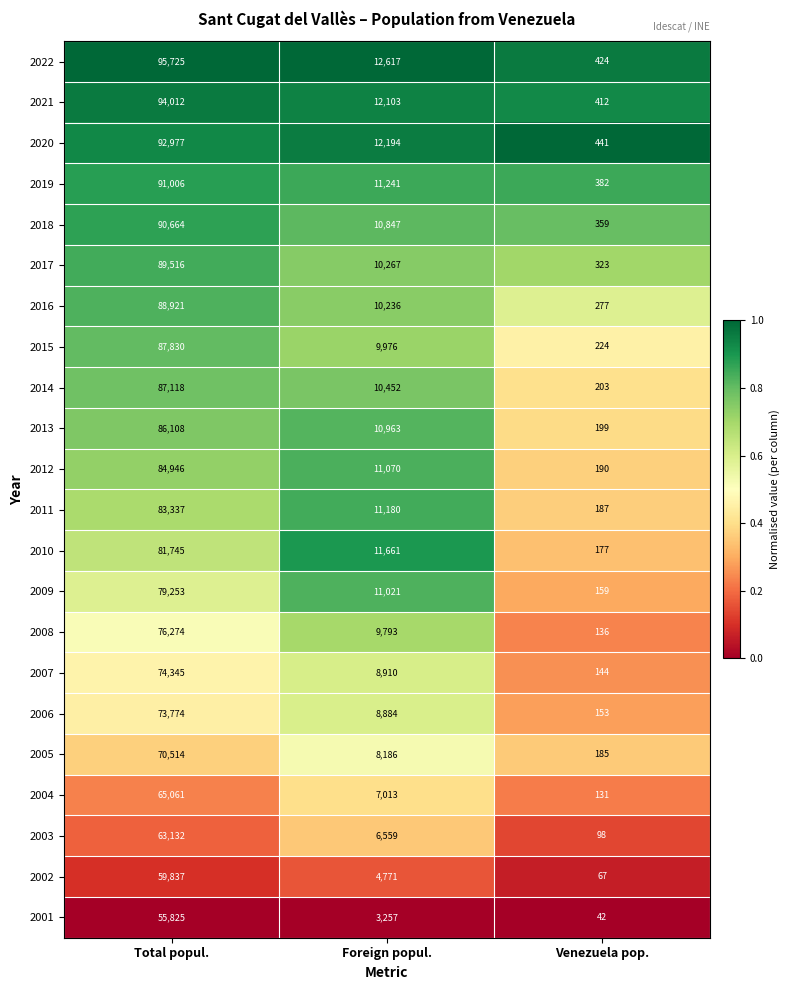

Rank the series by their maximum value, from highest to lowest.

2022, 2021, 2020, 2019, 2018, 2017, 2016, 2015, 2014, 2013, 2012, 2011, 2010, 2009, 2008, 2007, 2006, 2005, 2004, 2003, 2002, 2001